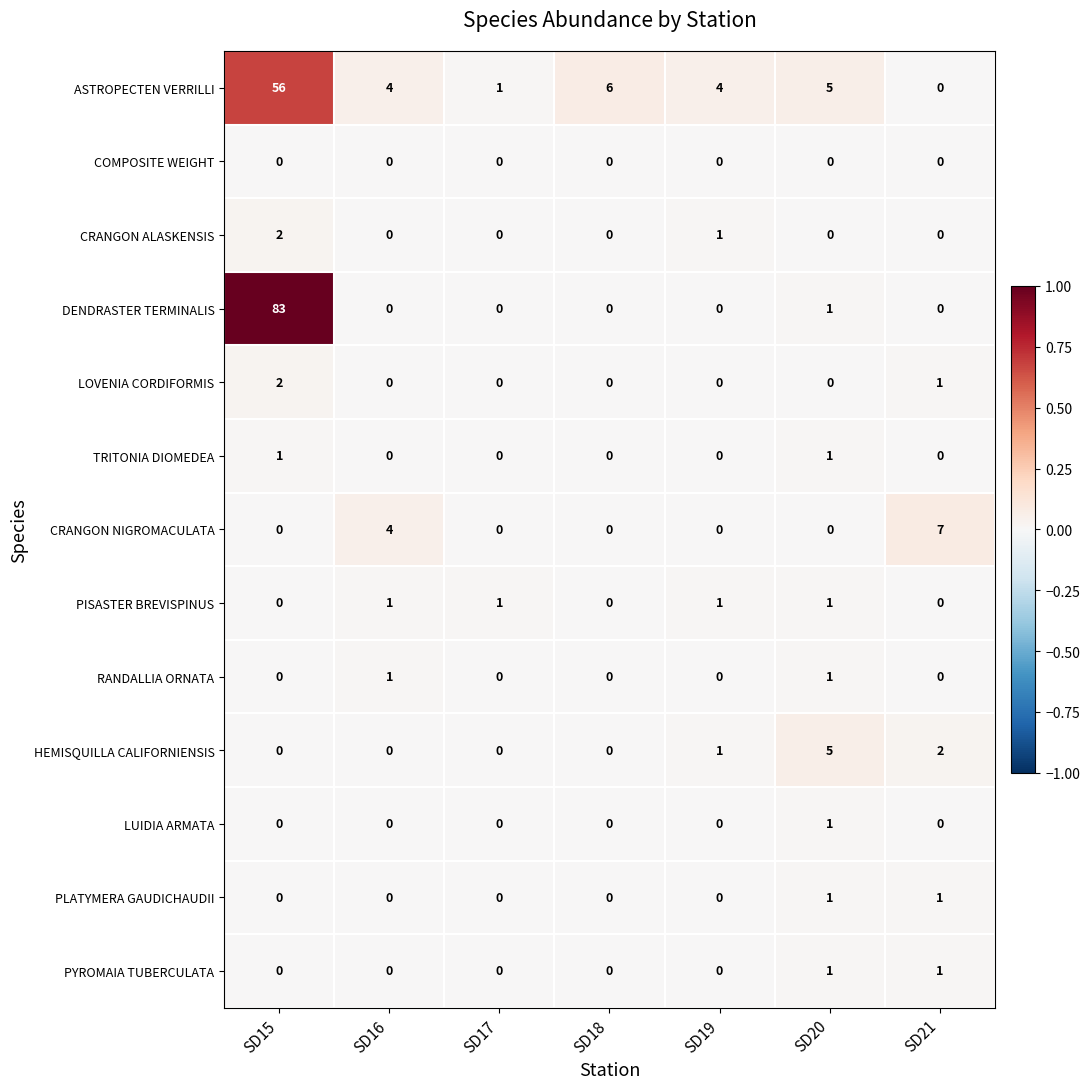

How many categories are shown in the chart?

7